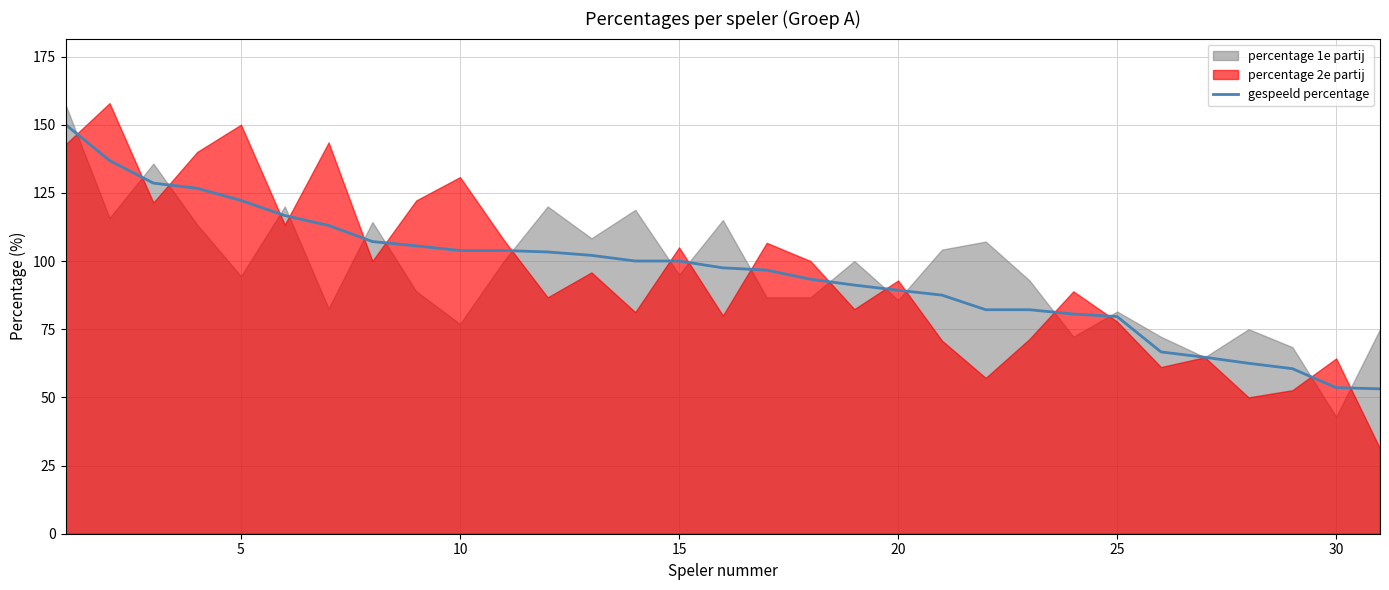

What is the highest value of the gespeeld percentage series?

150.0